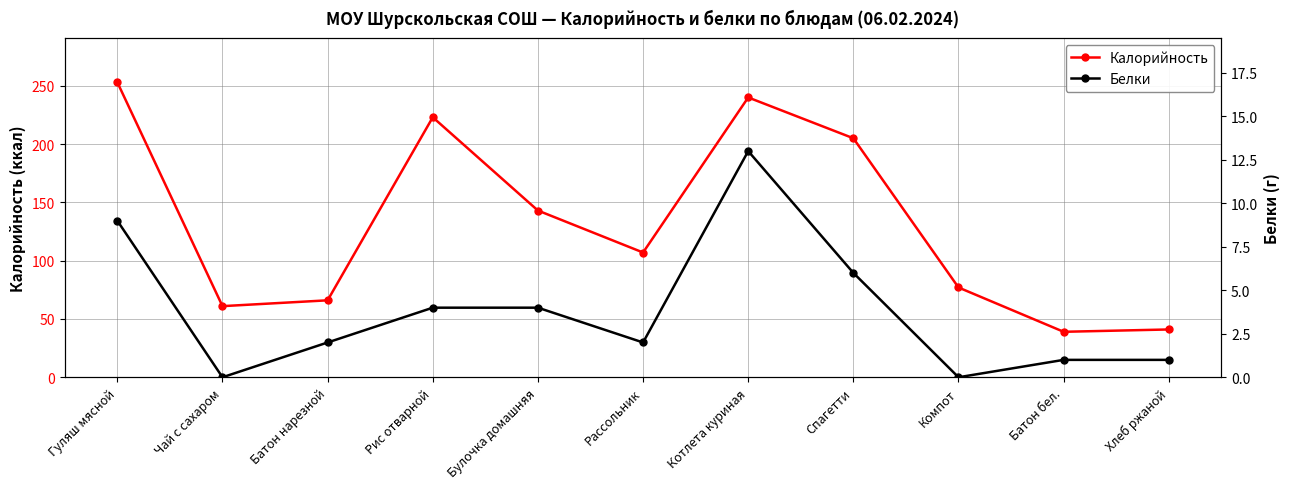

Where is the first local minimum for Белки?

Чай с сахаром